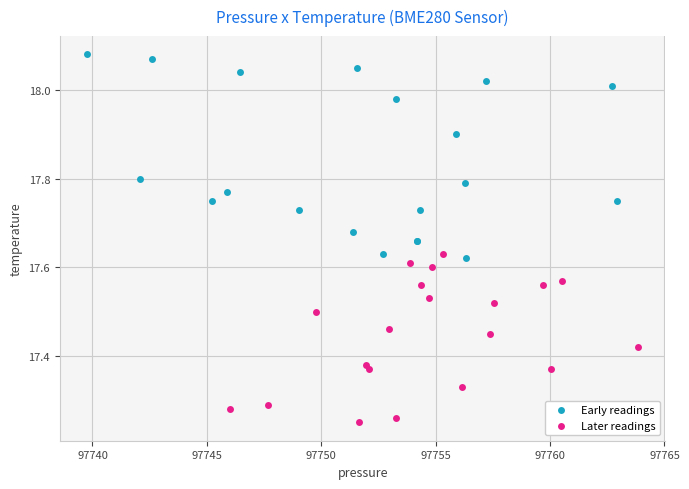

Which series has the largest Y range (max minus min)?

Early readings